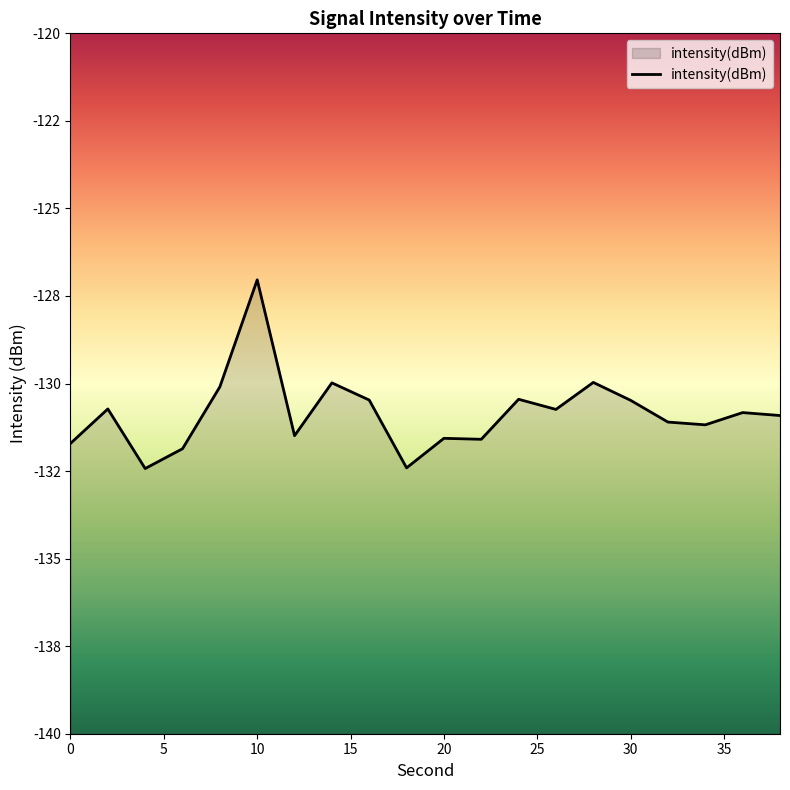

Does the chart display data point markers on the line(s)?

No